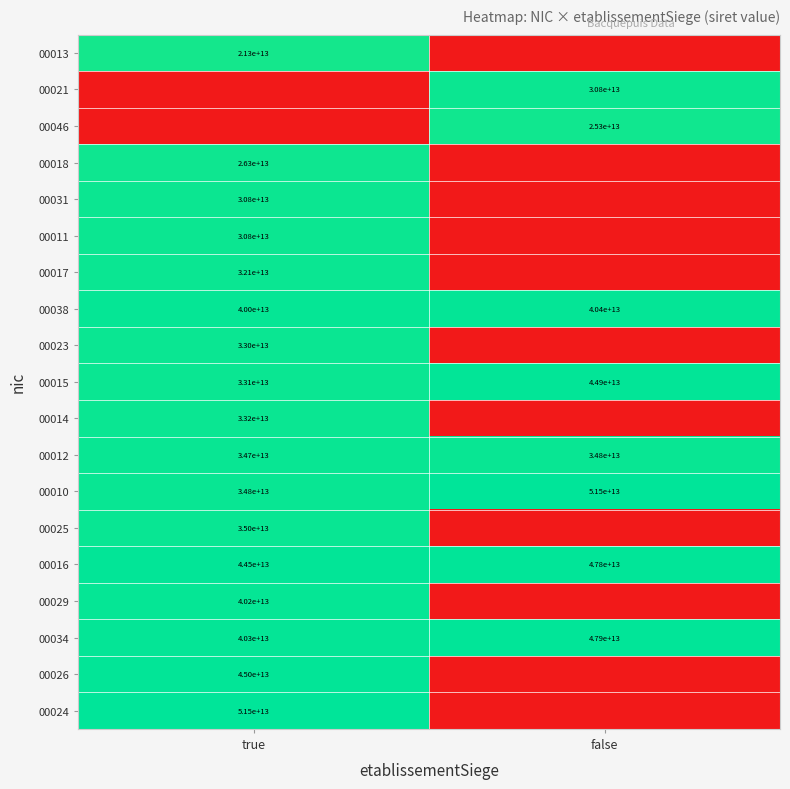

The 00015 series shows 44900000000000 at false. True or false?

True